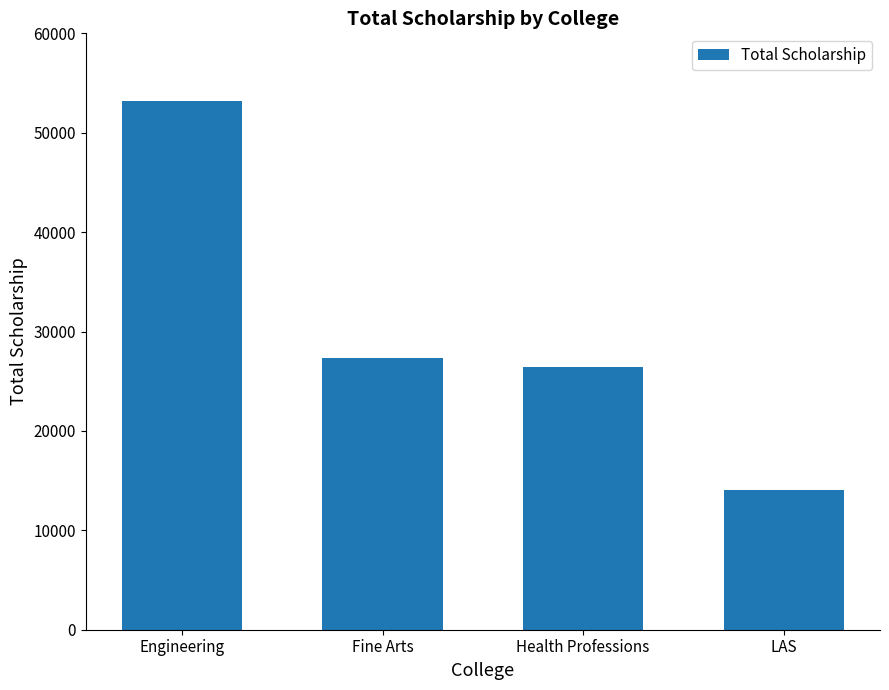

What value does the data have at Health Professions, to the nearest 100?

26400